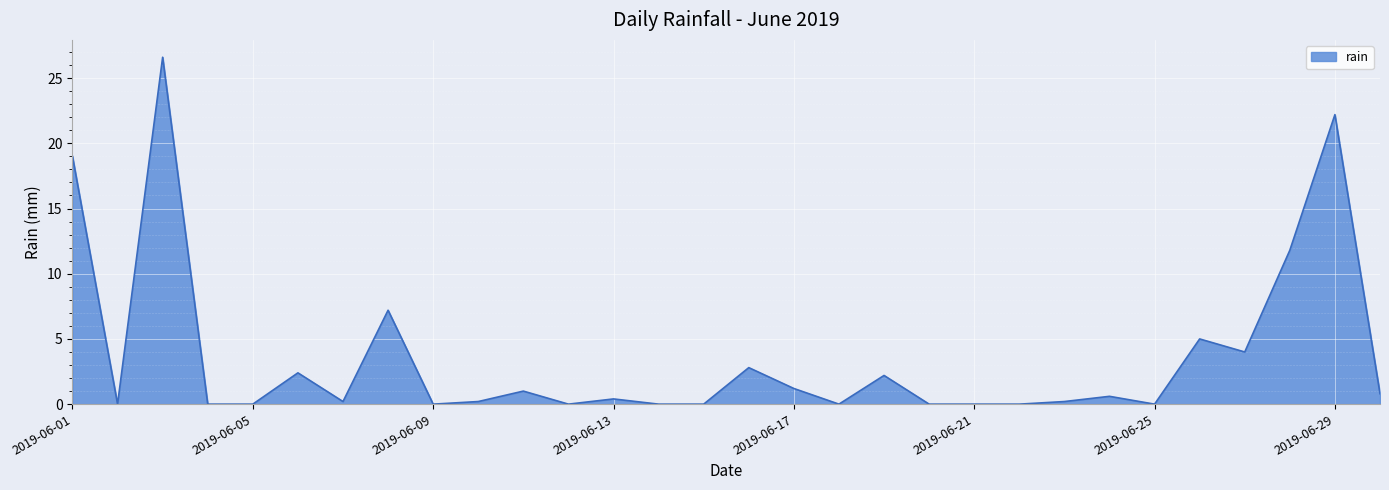

How many lines are shown in the chart?

1